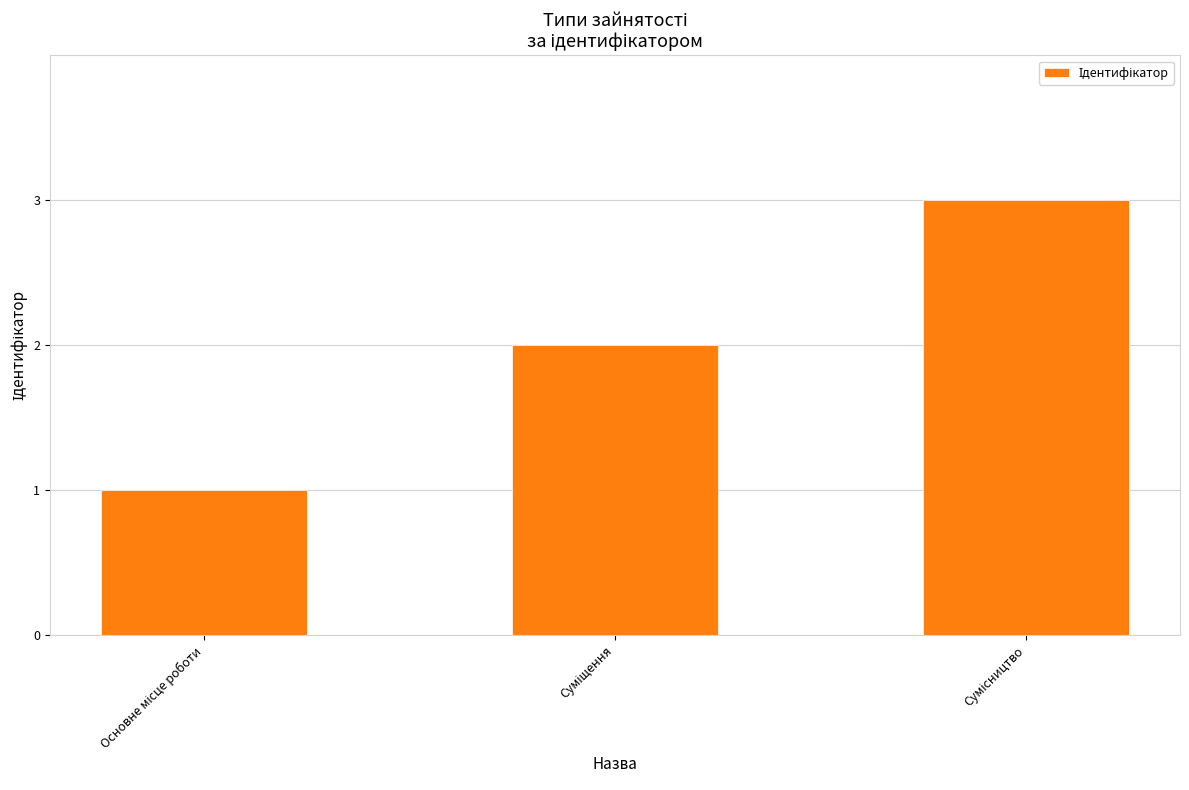

Reading left to right, extract all data points from this chart.

1	2	3